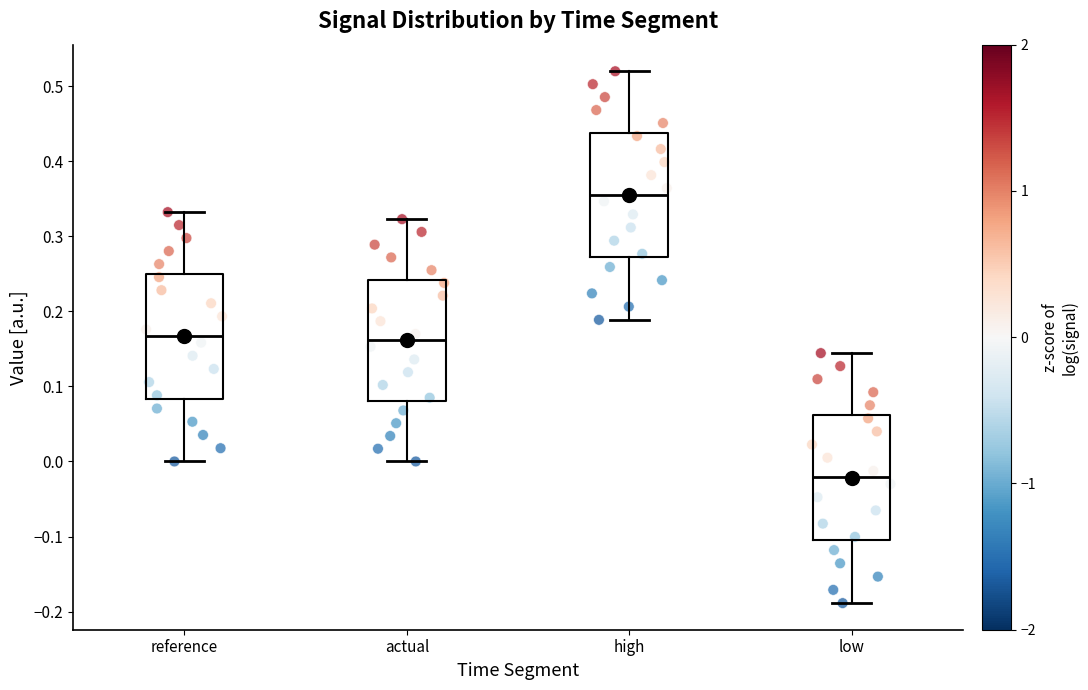

Reading left to right, transcribe this box plot: for each box, give where its median line is, the range the box spans, and where its two whiskers end, as read against the y-axis. The values are not printed on the chart, so give them approximately, as read against the axis.

reference: median 0.17, box 0.08 to 0.25, whiskers 0.00 to 0.33
actual: median 0.16, box 0.08 to 0.24, whiskers 0.00 to 0.32
high: median 0.36, box 0.27 to 0.44, whiskers 0.19 to 0.52
low: median -0.02, box -0.10 to 0.06, whiskers -0.19 to 0.14